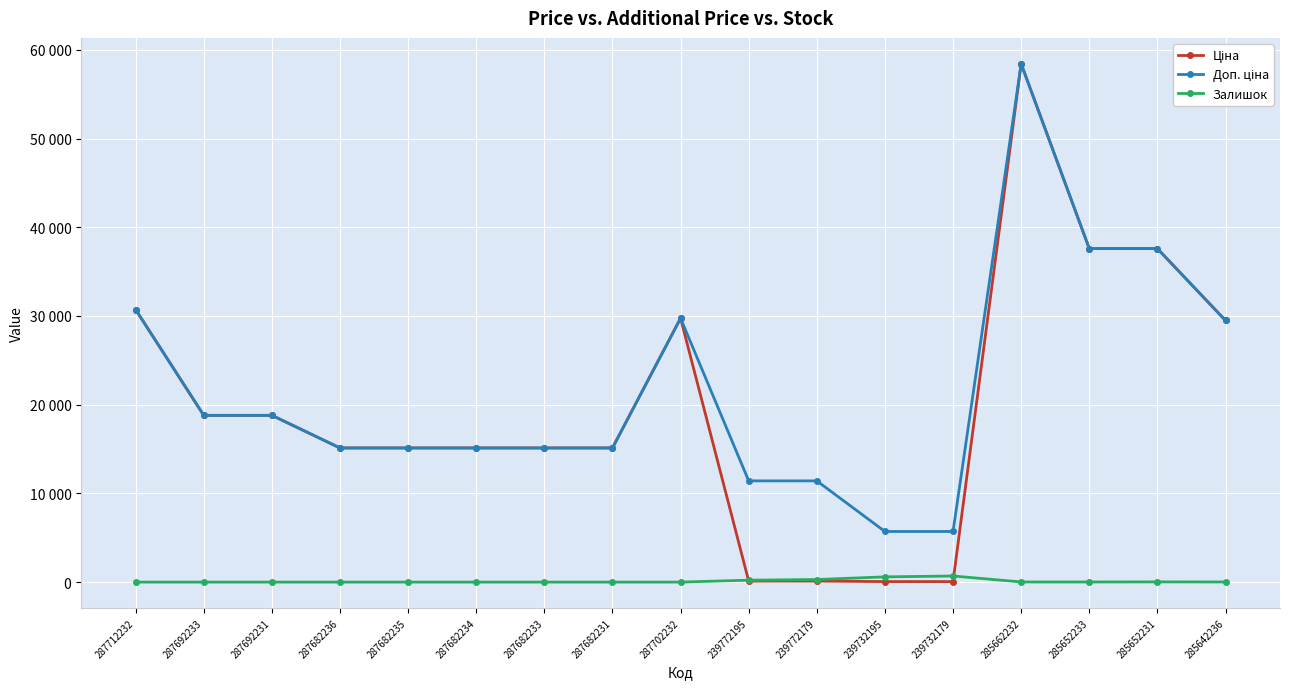

Does the chart have visible grid lines?

Yes